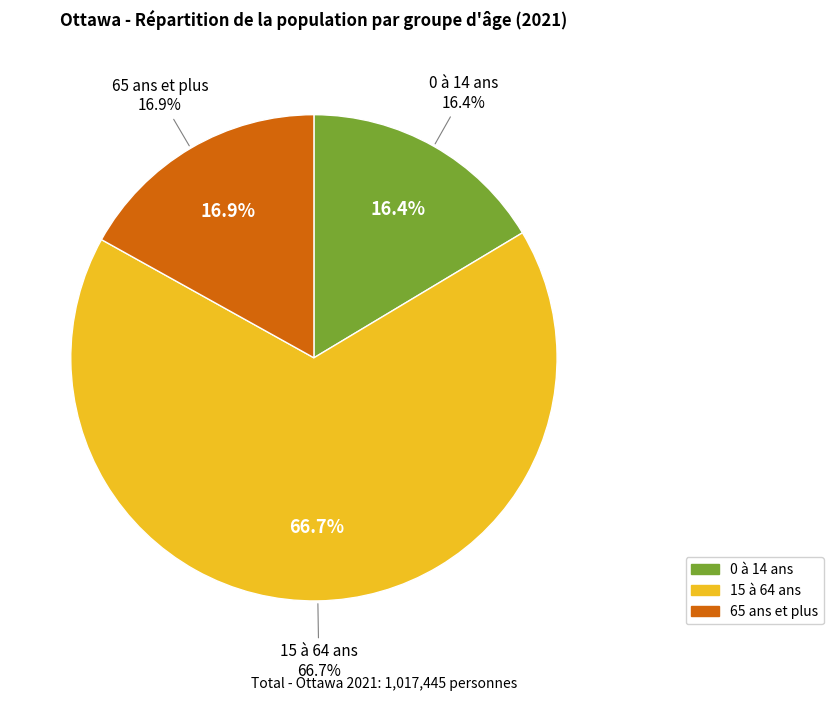

To the nearest percent, what percentage of the pie is 0 à 14 ans?

16%